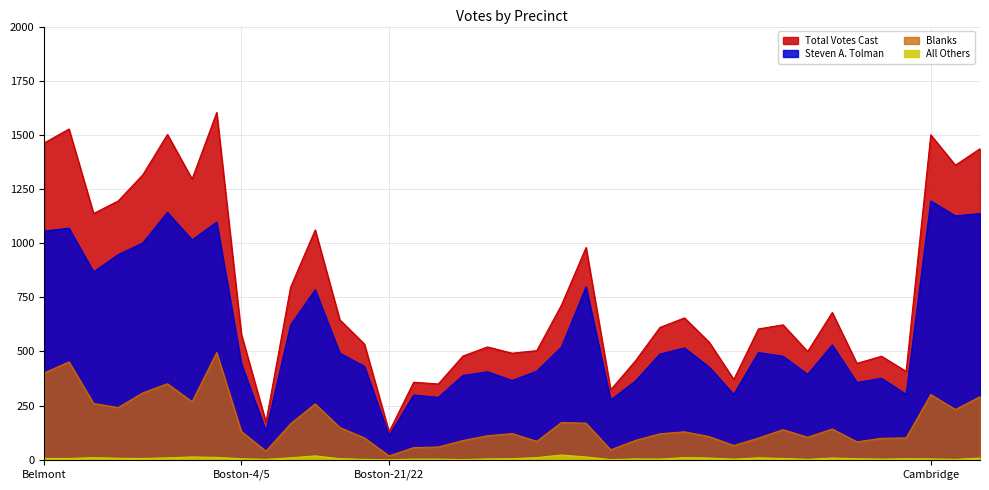

What is the sum of all All Others values?

251